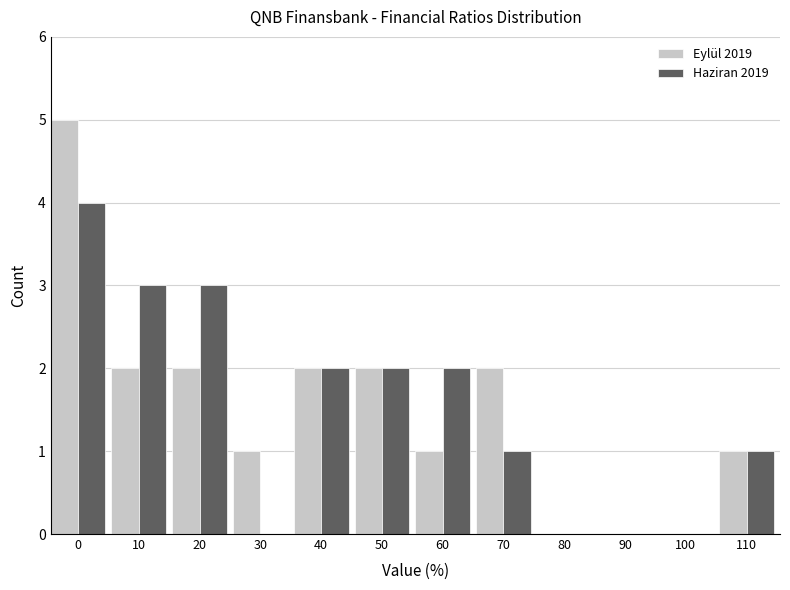

Reading left to right, transcribe all the data shown in this chart.

Eylül 2019: 0=5	10=2	20=2	30=1	40=2	50=2	60=1	70=2	80=0	90=0	100=0	110=1
Haziran 2019: 0=4	10=3	20=3	30=0	40=2	50=2	60=2	70=1	80=0	90=0	100=0	110=1